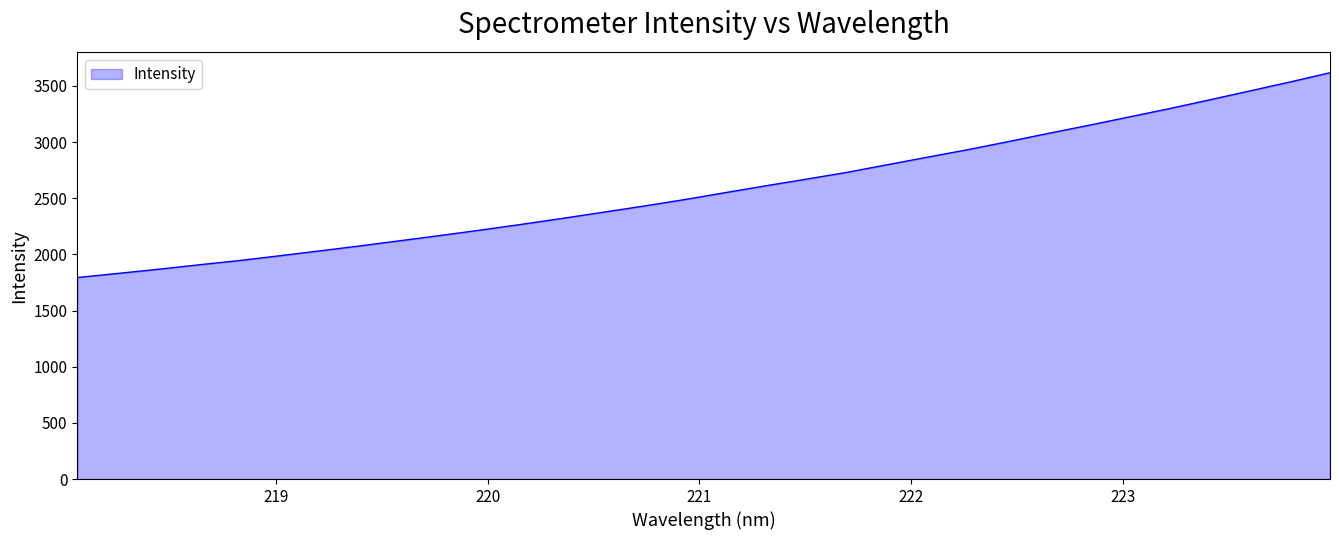

Does the chart display data point markers on the line(s)?

No